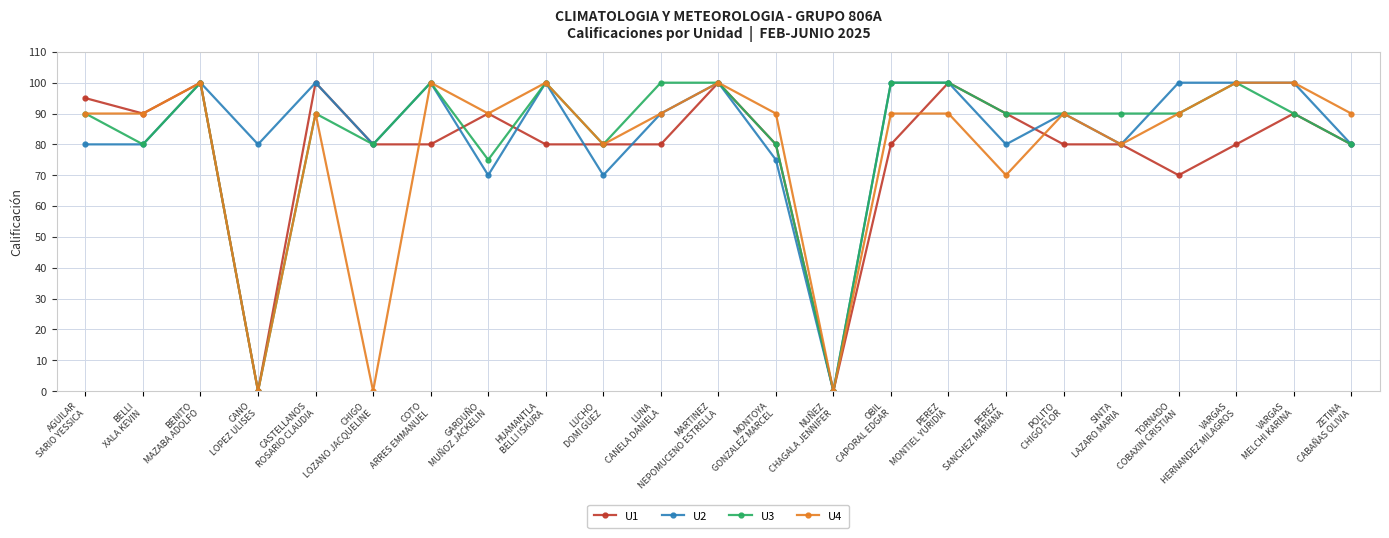

True or false: U2 has more than 1 interior local peaks.

True